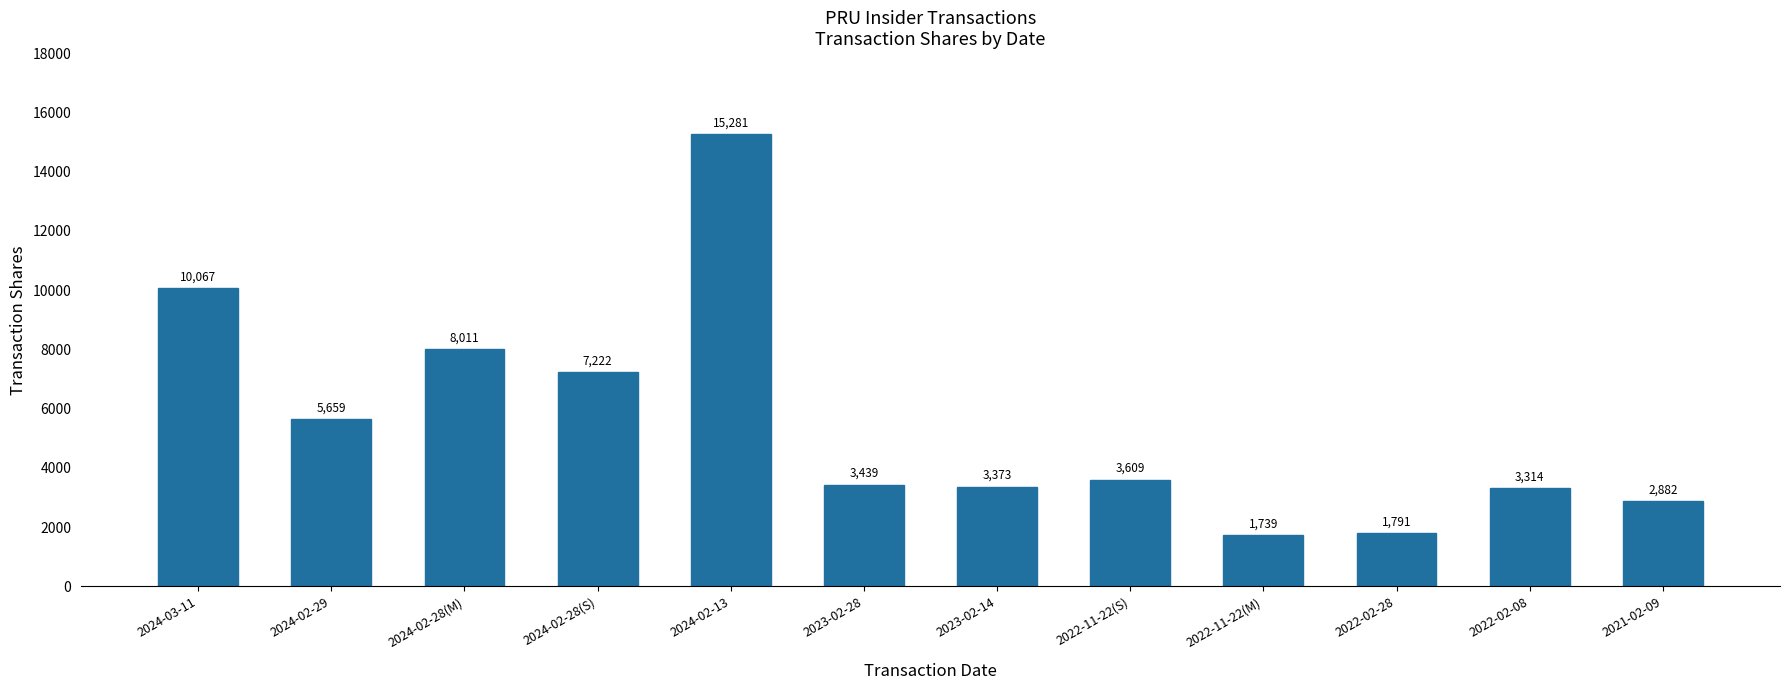

True or false: the data shows 8011 at 2024-02-28(M).

True